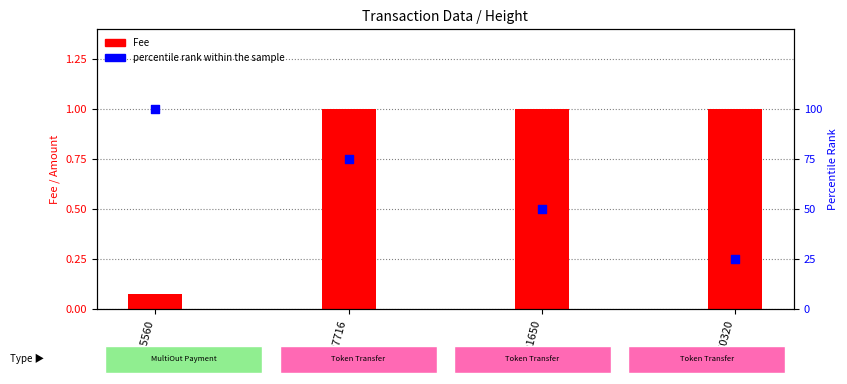

Which series has the largest Y range (max minus min)?

percentile rank within the sample